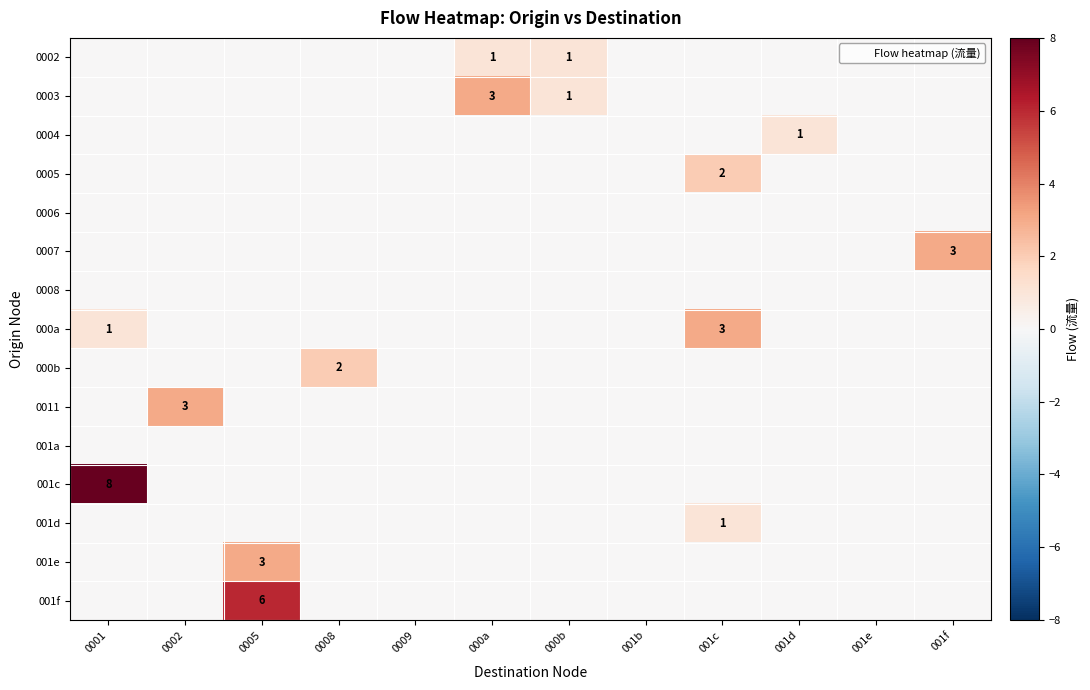

What is the difference between the maximum and minimum values in the 0011 series?

3